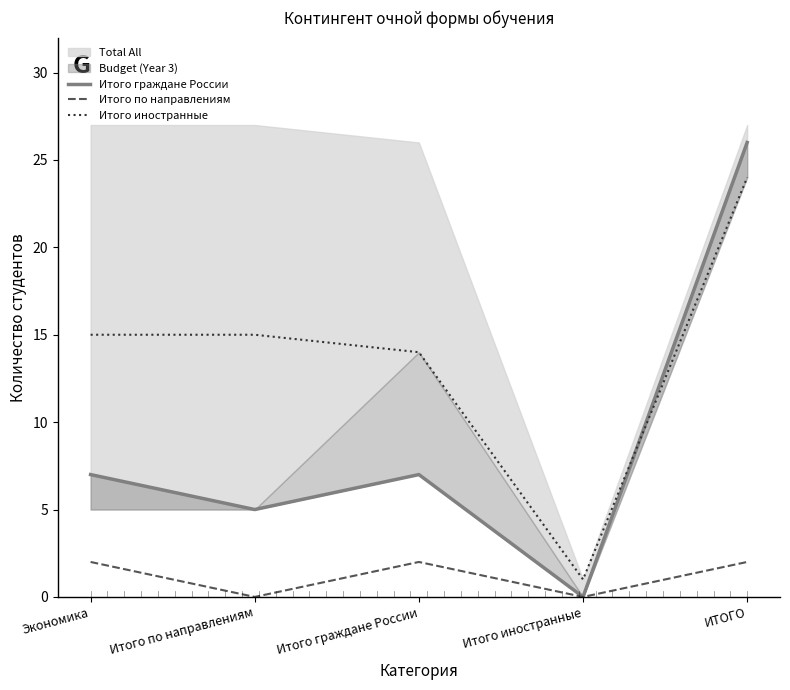

What is the highest value of the Итого иностранные series?

24